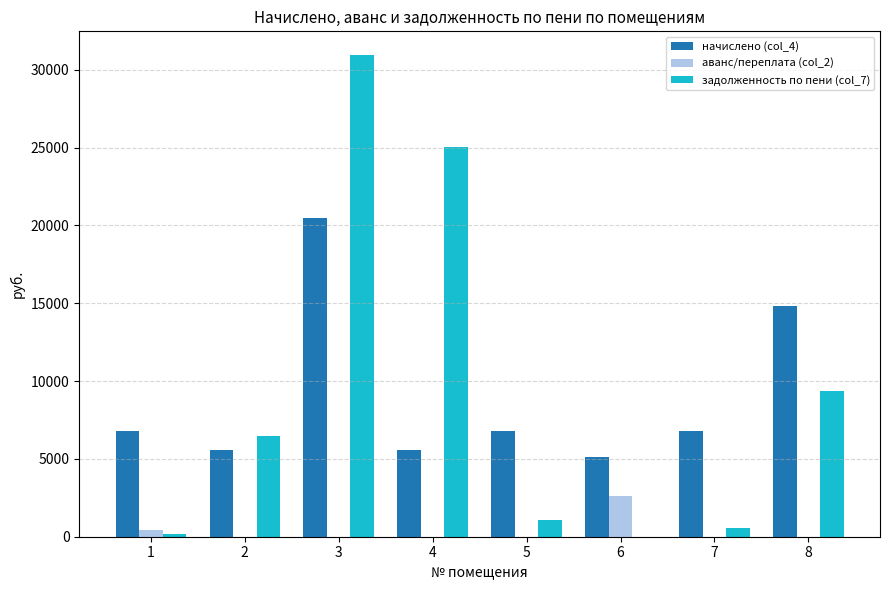

At which label is аванс/переплата (col_2) closest to 1306?

1